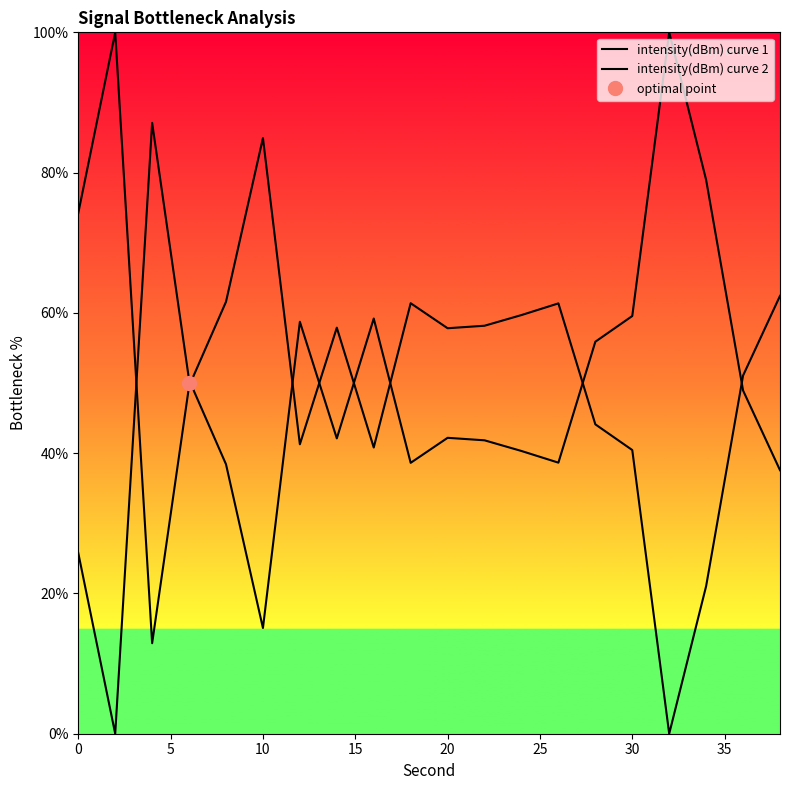

What is the total value across all series at 20?

100.0